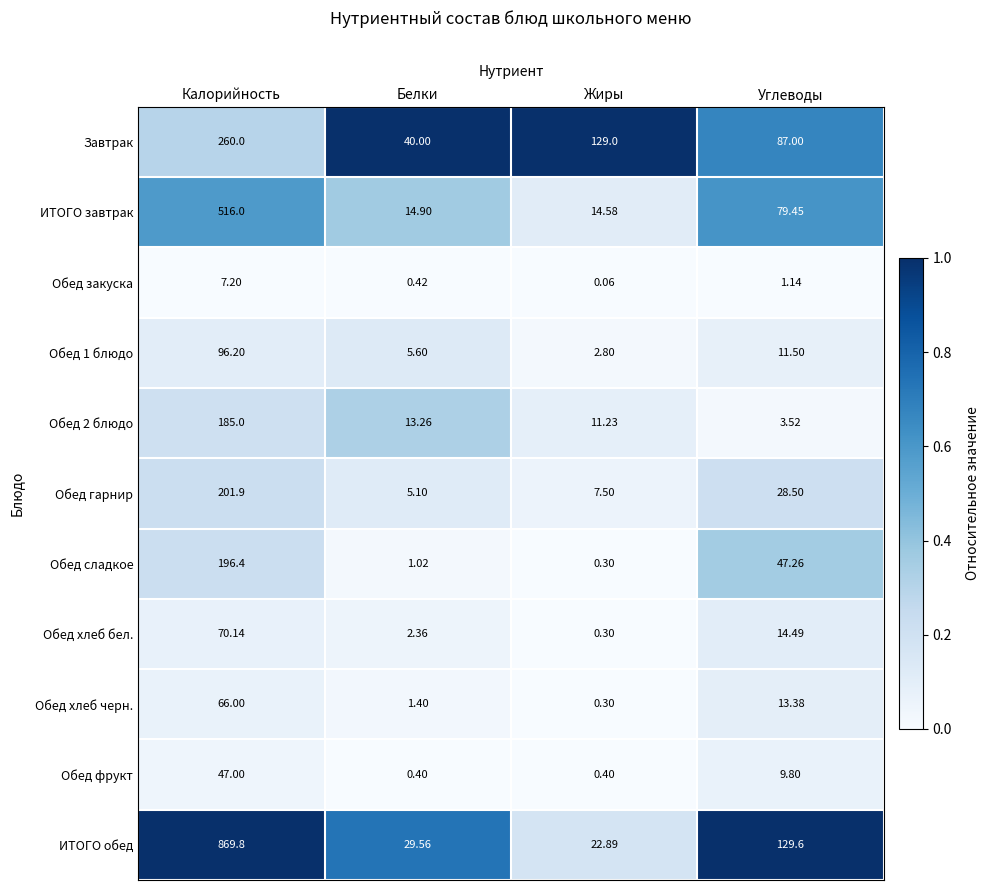

List the labels in order of Завтрак value, largest first.

Калорийность, Жиры, Углеводы, Белки